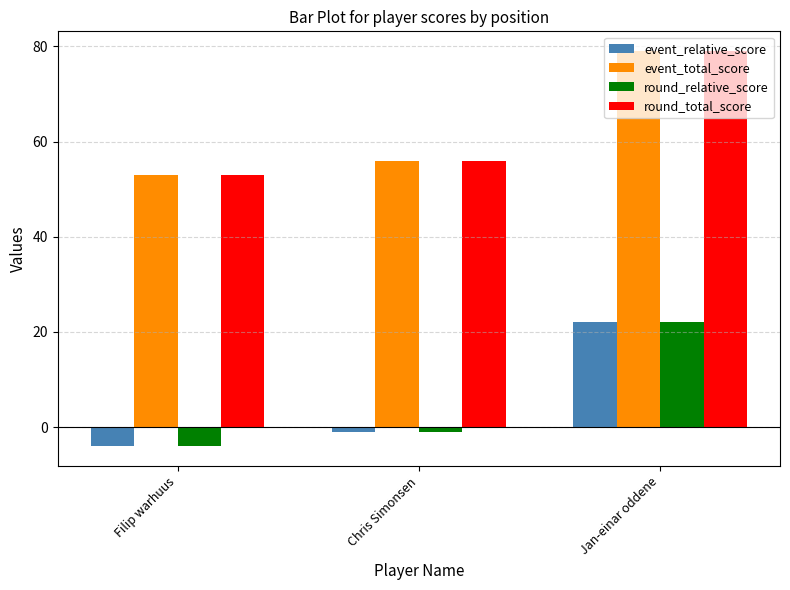

Reading left to right, transcribe all the data shown in this chart.

event_relative_score: Filip warhuus=-4	Chris Simonsen=-1	Jan-einar oddene=22
event_total_score: Filip warhuus=53	Chris Simonsen=56	Jan-einar oddene=79
round_relative_score: Filip warhuus=-4	Chris Simonsen=-1	Jan-einar oddene=22
round_total_score: Filip warhuus=53	Chris Simonsen=56	Jan-einar oddene=79